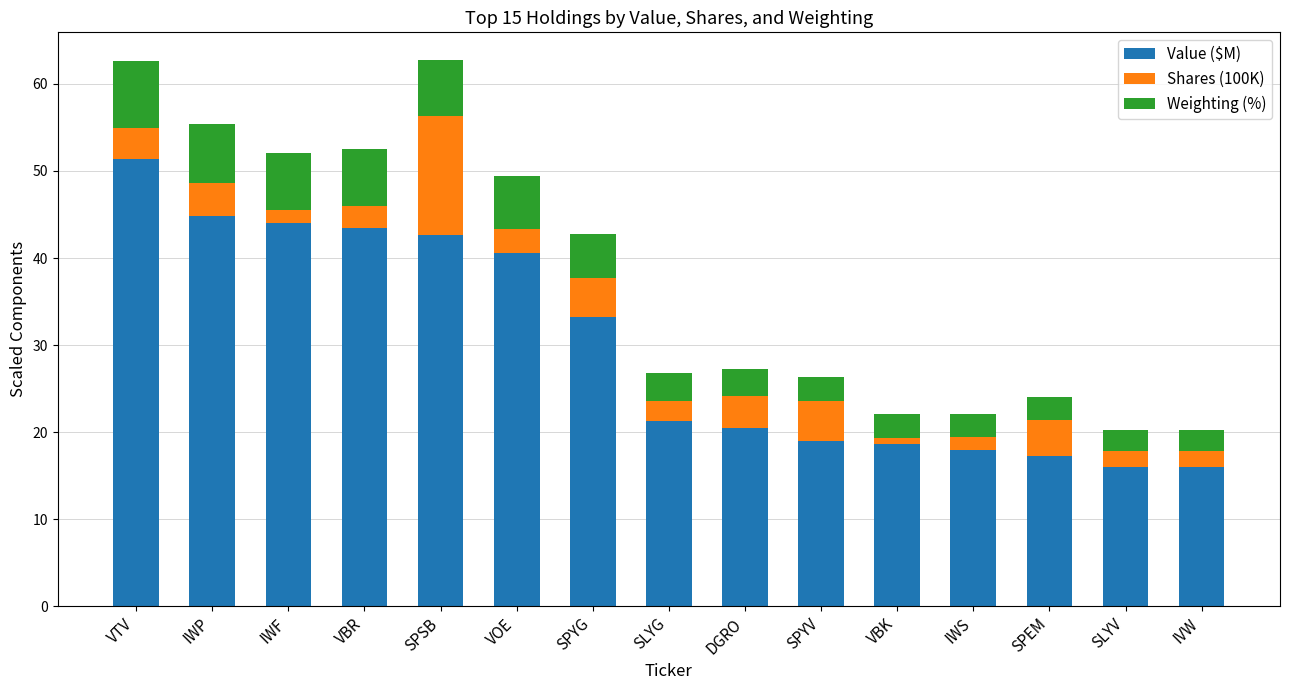

What is the difference between the second highest and minimum values in the Value ($M) series?

28.8